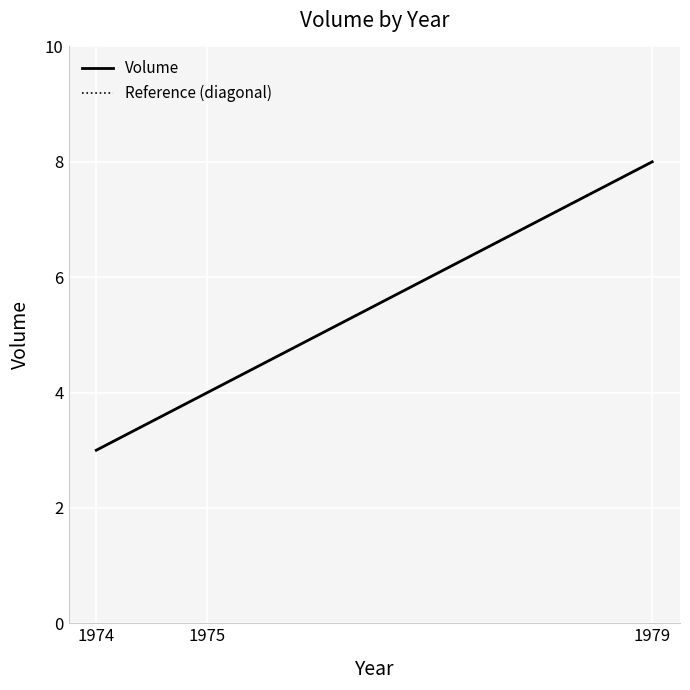

Does the chart display data point markers on the line(s)?

No